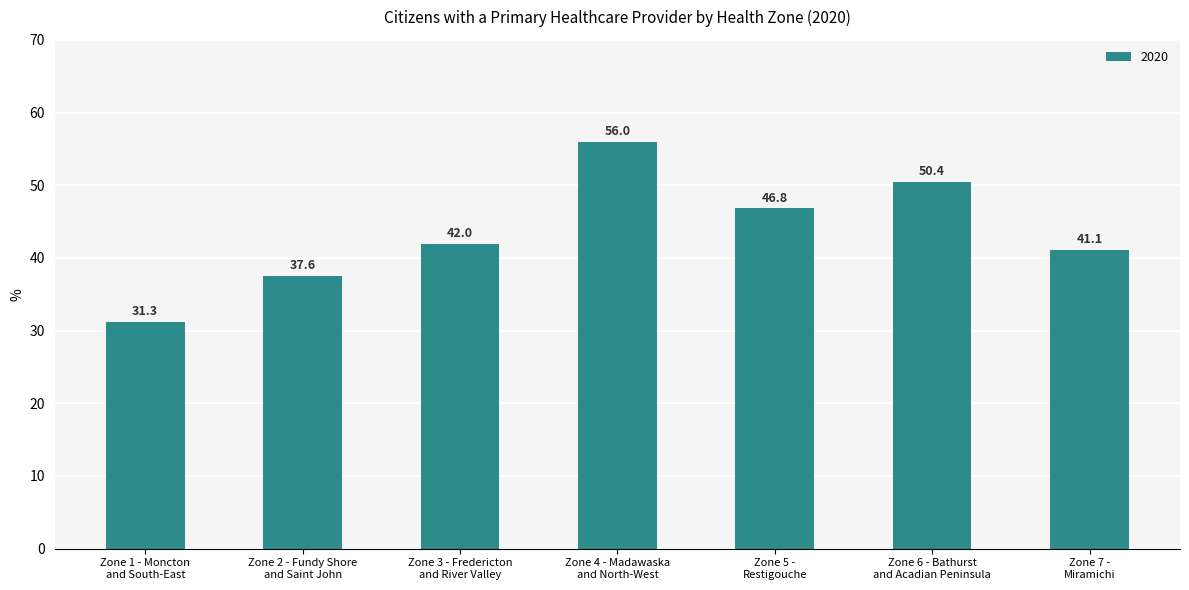

How many categories are shown in the chart?

7